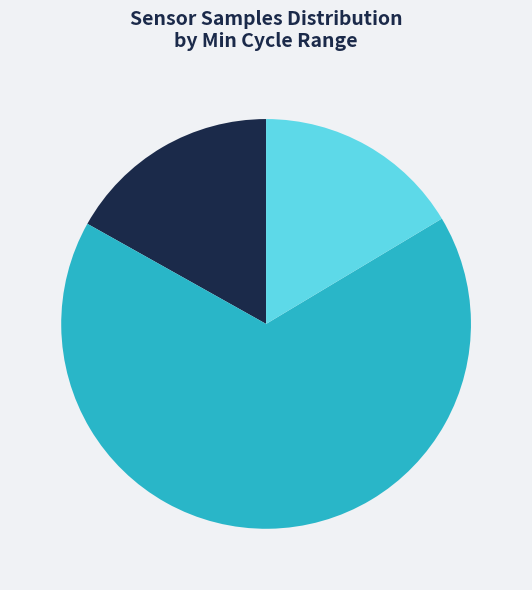

Is there any slice that represents more than half of the pie?

Yes